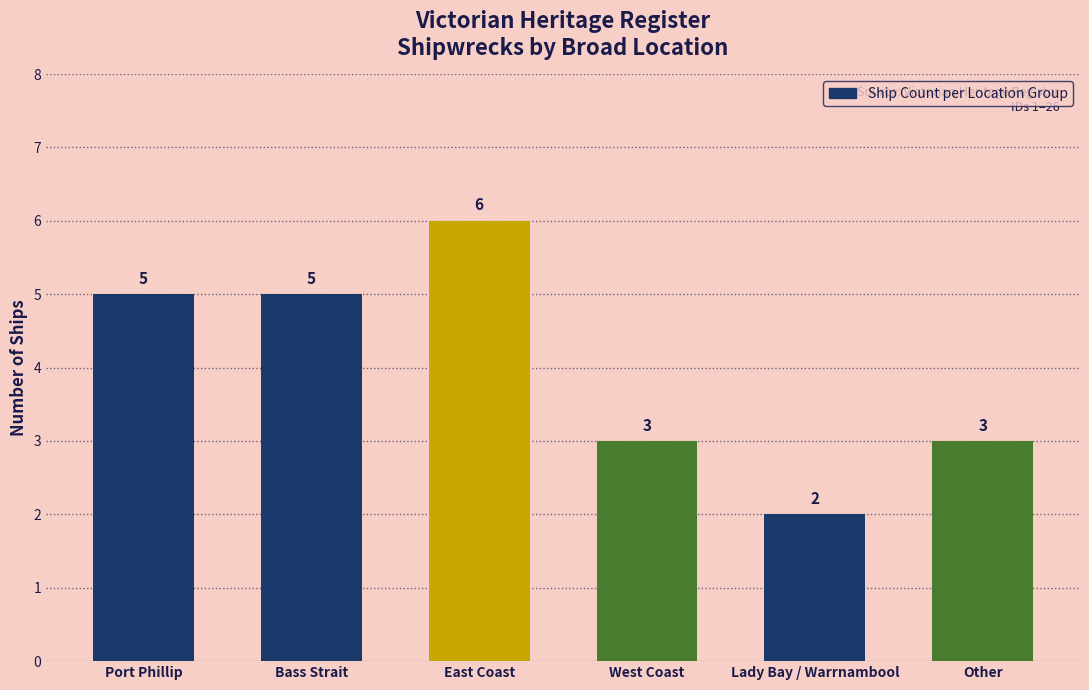

True or false: the data shows 2 at East Coast.

False